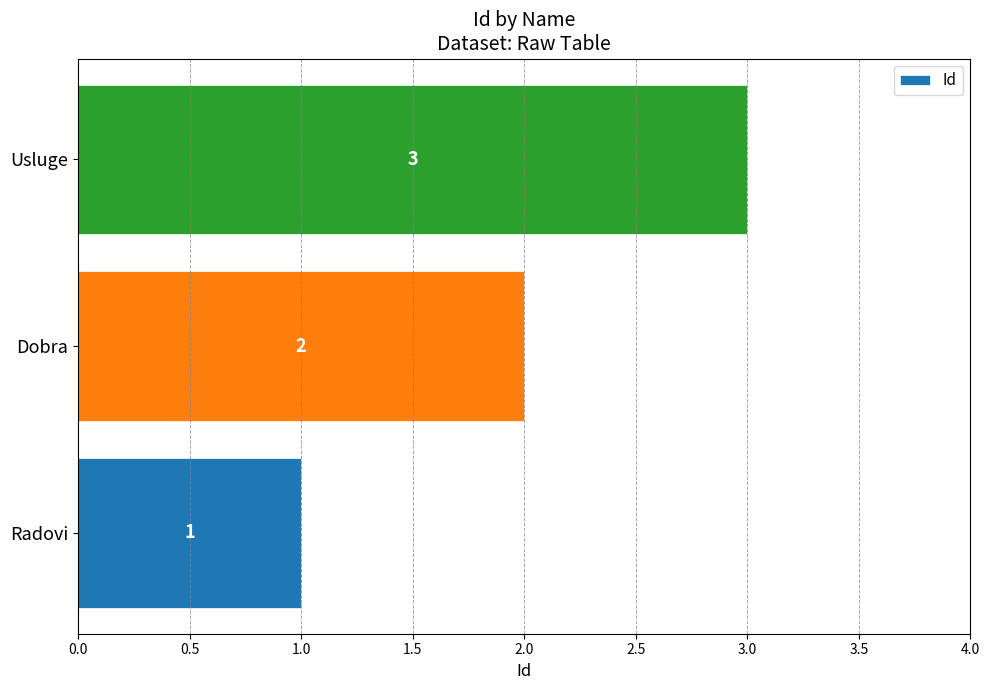

What value does the data have at Usluge?

3